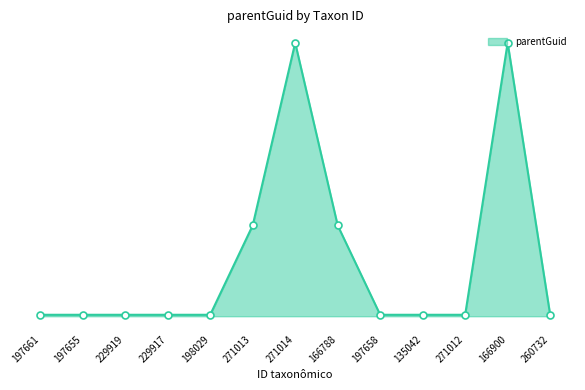

What is the sum of all values?

2417818